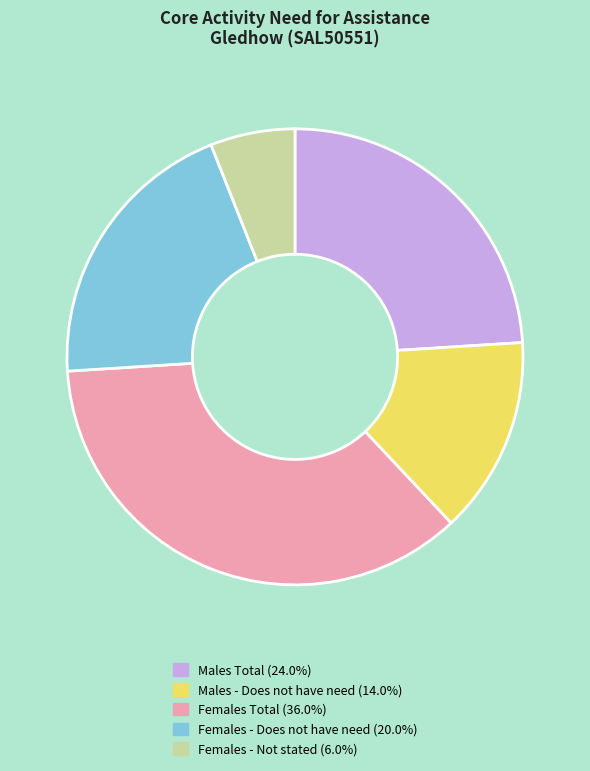

Does any single category account for the majority?

No